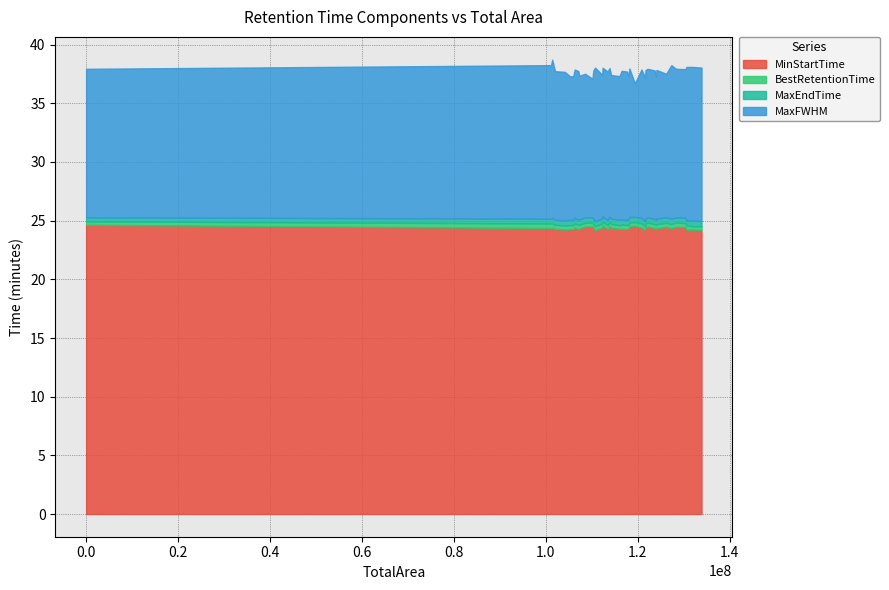

What is the highest value of the MaxEndTime series?

25.4